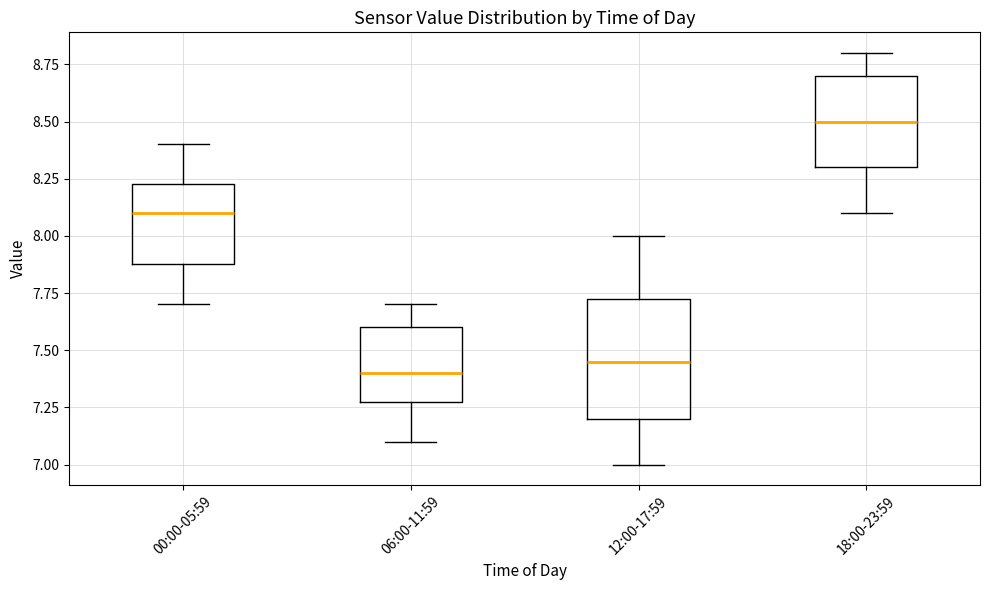

Which box is the tallest, from its lower edge to its upper edge?

12:00-17:59